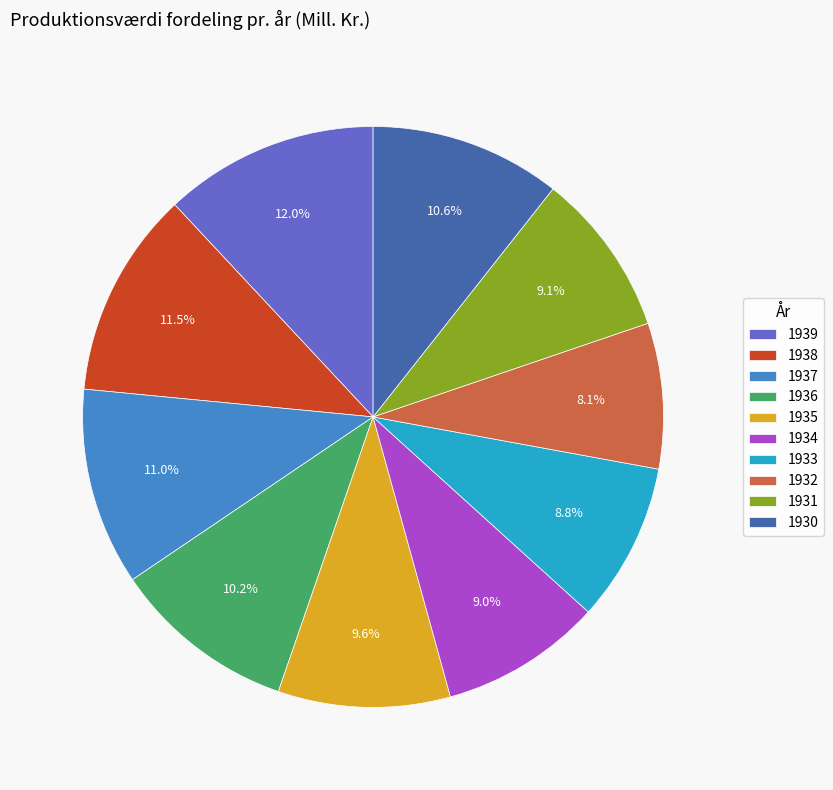

Combined, do 1936 and 1934 account for over 50%?

No